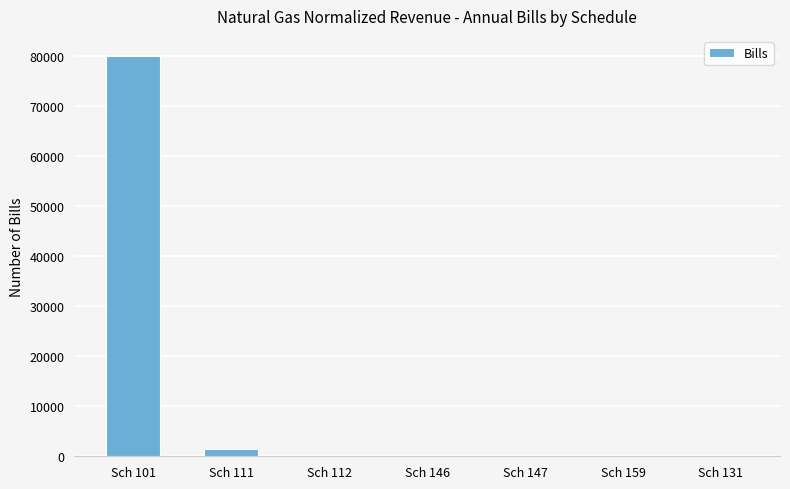

What is the change in value from Sch 101 to Sch 147?

-79941